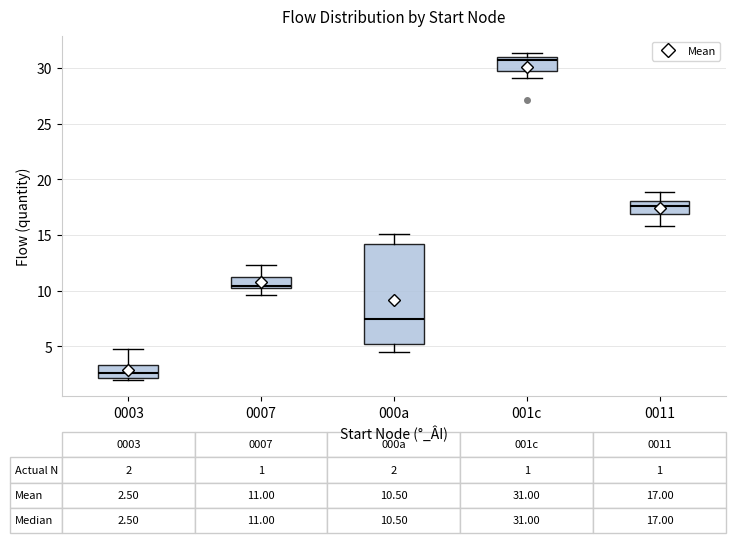

Which box has the highest median line?

001c